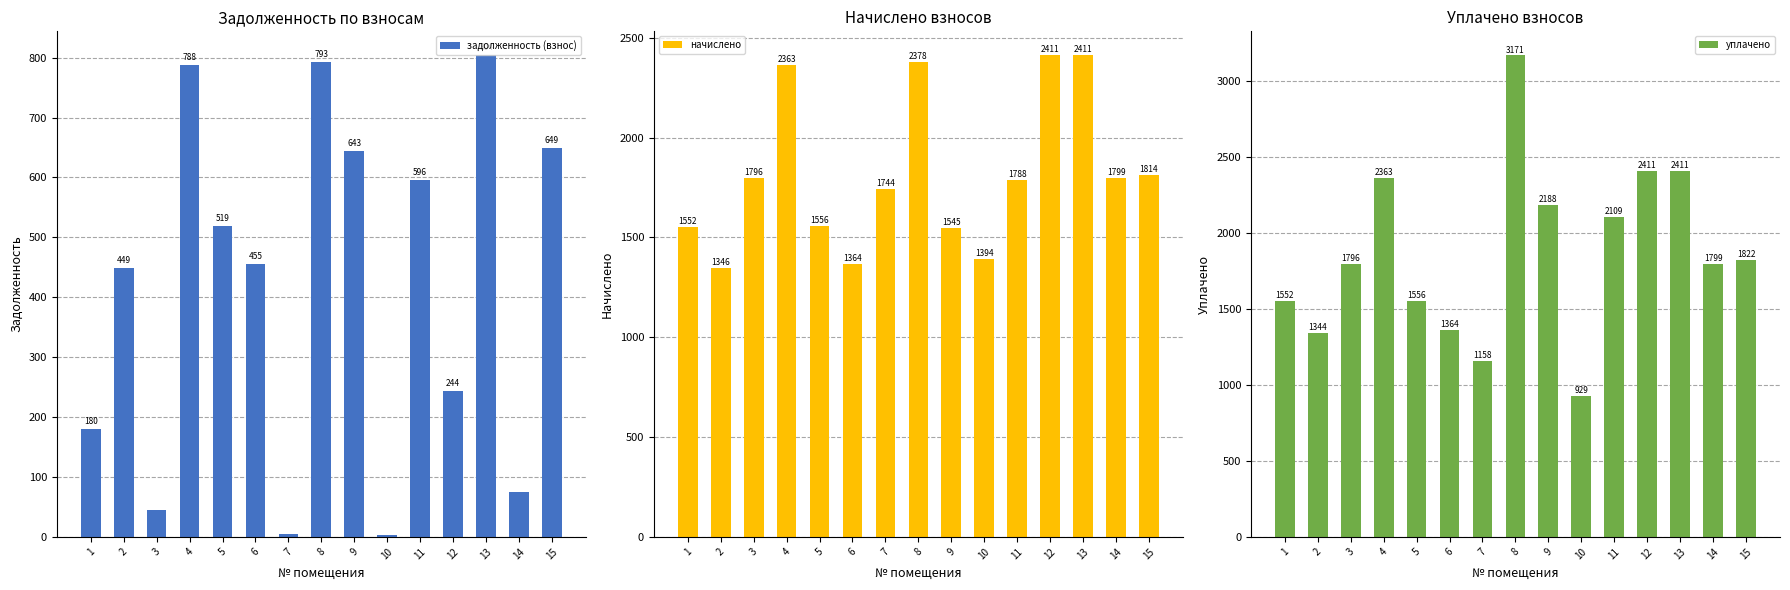

Rank the series by their maximum value, from lowest to highest.

задолженность (взнос), начислено, уплачено